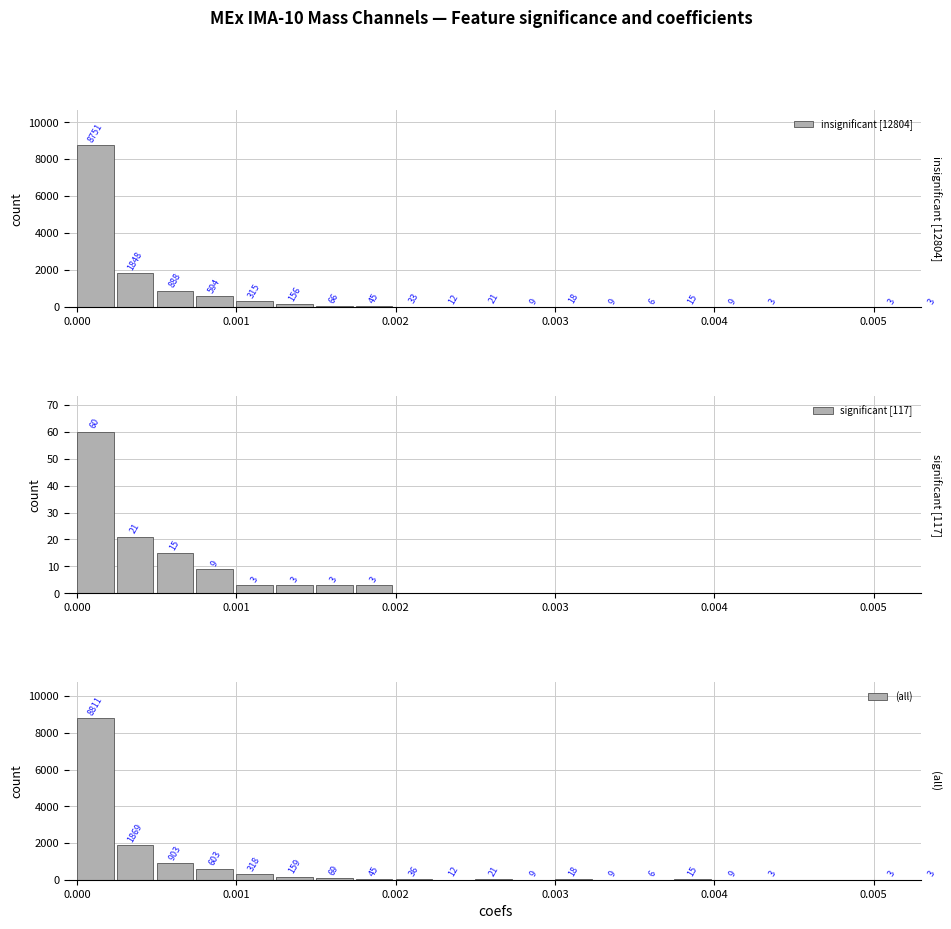

The value of insignificant [12804] at 15 is 25. True or false?

False